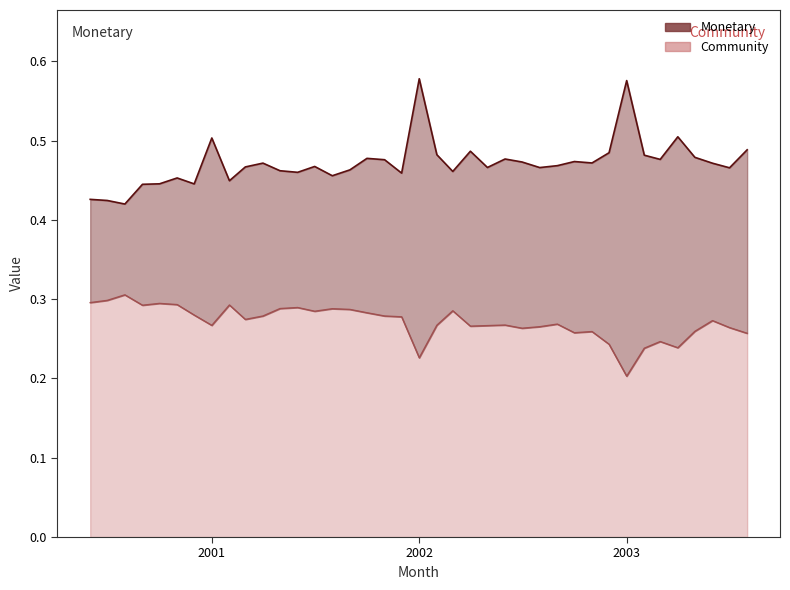

Rank the series by their average value, from highest to lowest.

Monetary, Community